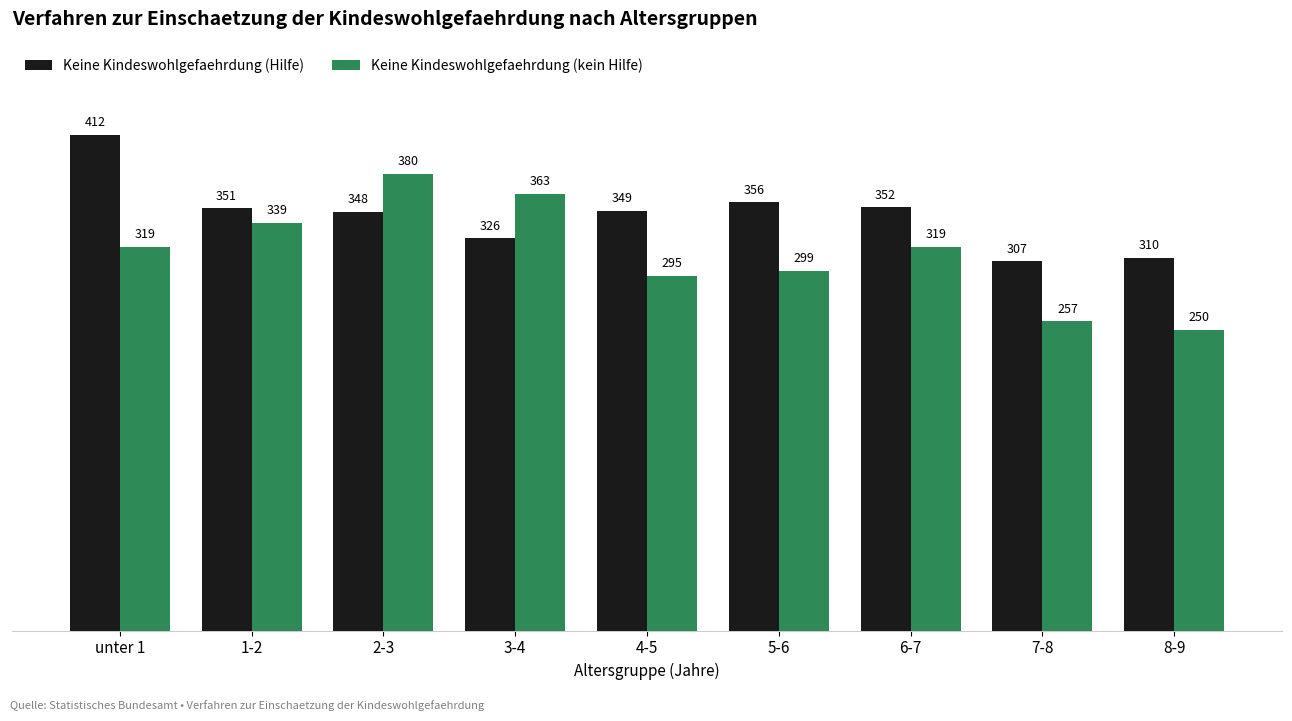

What is the highest value of the Keine Kindeswohlgefaehrdung (kein Hilfe) series?

380